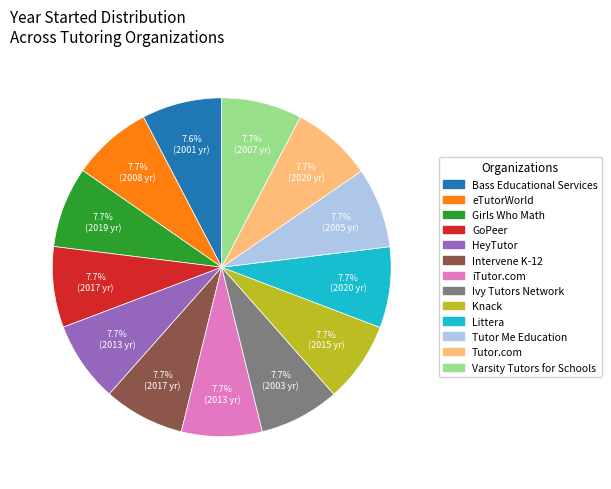

What is the ratio of the value at Girls Who Math to the value at Tutor.com?

1.0